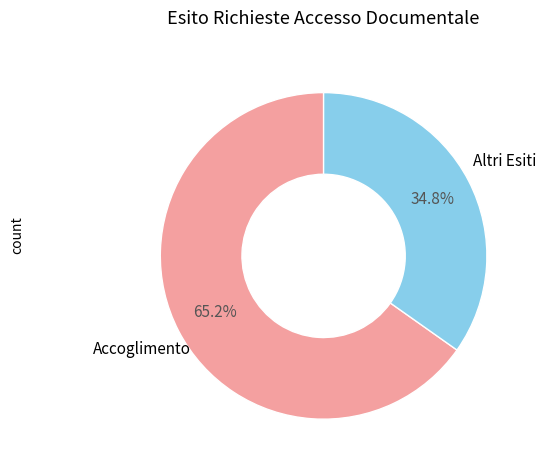

Approximately how many times larger is the value at Accoglimento compared to Altri Esiti?

1.9